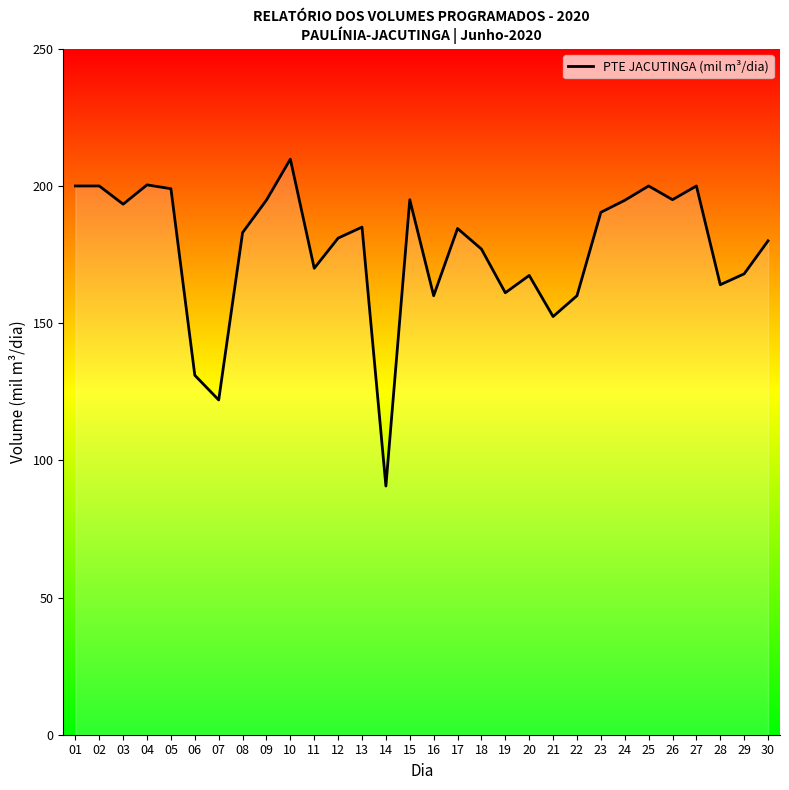

Does the chart display data point markers on the line(s)?

No